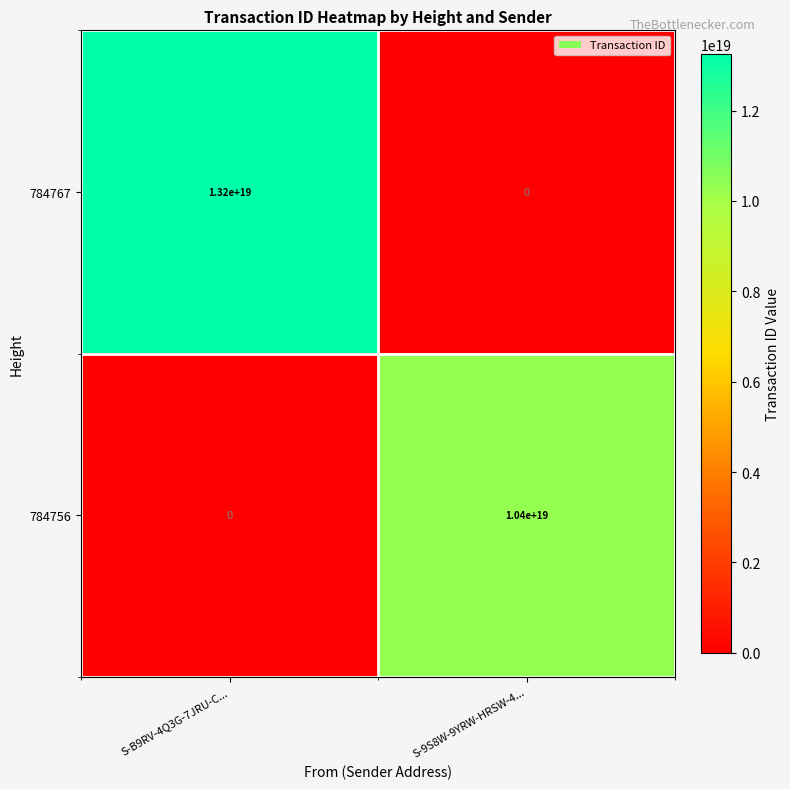

List the series in order of their overall mean, lowest first.

784756, 784767